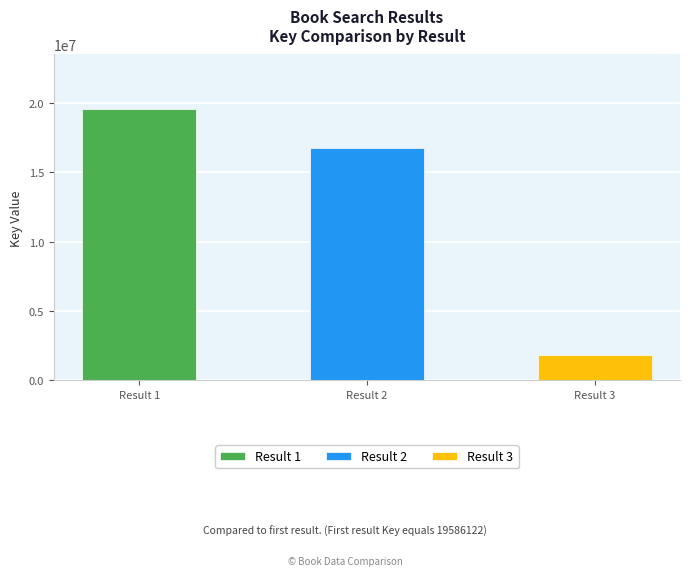

Reading left to right, transcribe all the data shown in this chart.

George Washington's First Victory=19586122	Sacagawea and the Bravest Deed=16795879	Abe Lincoln and the Muddy Pig=1851464